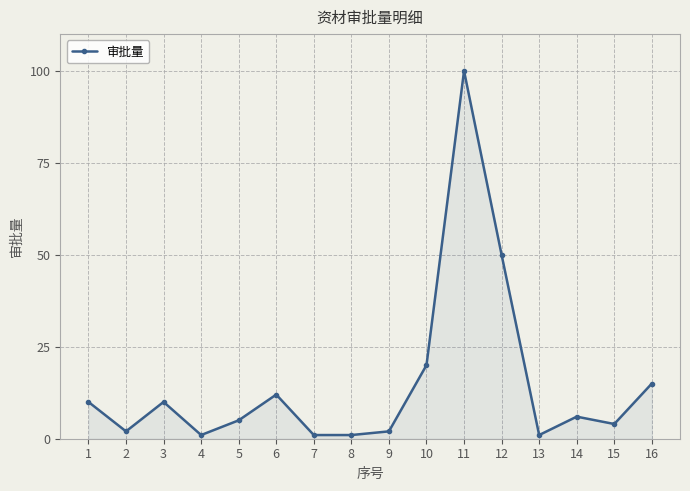

What is the maximum value shown in the chart?

100